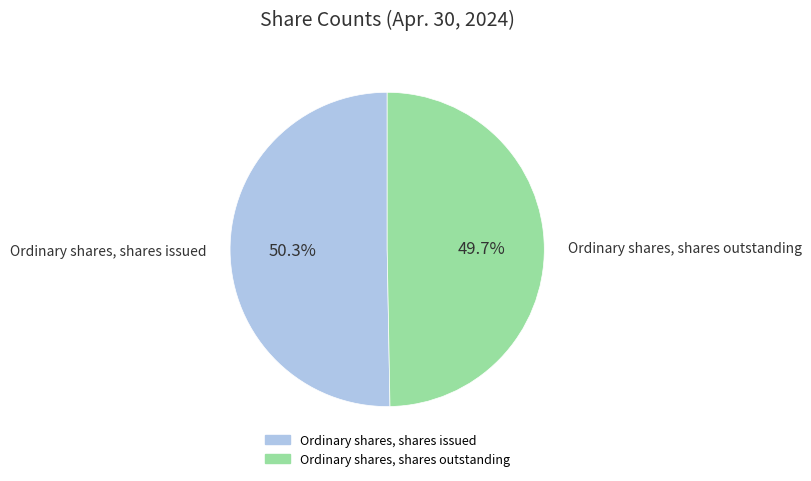

Does any single category account for the majority?

Yes